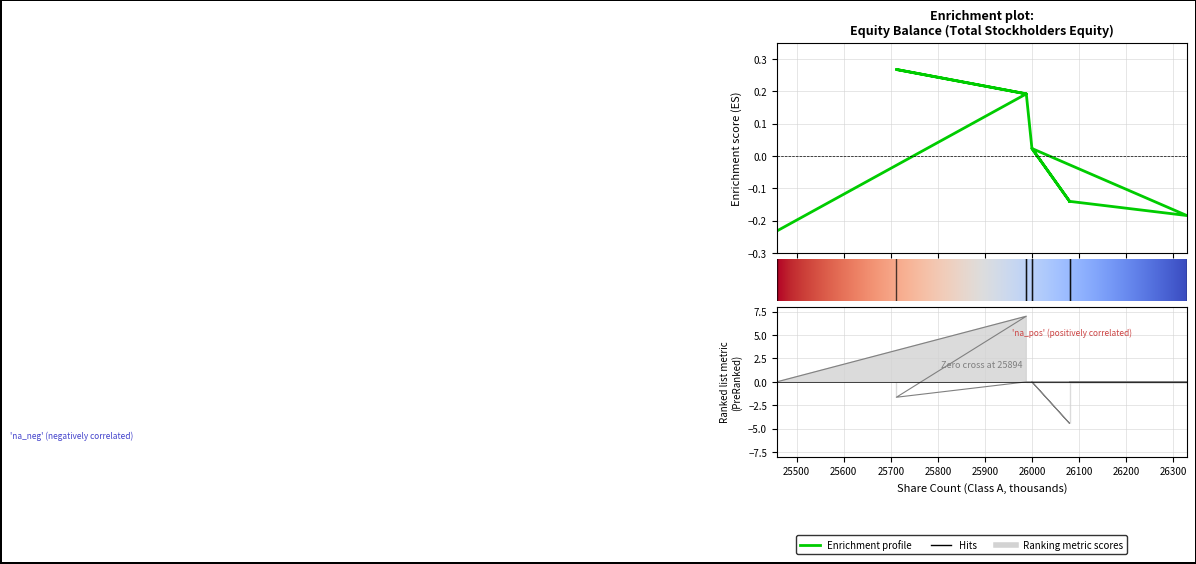

What is the label of the 9th point from the left?

26080